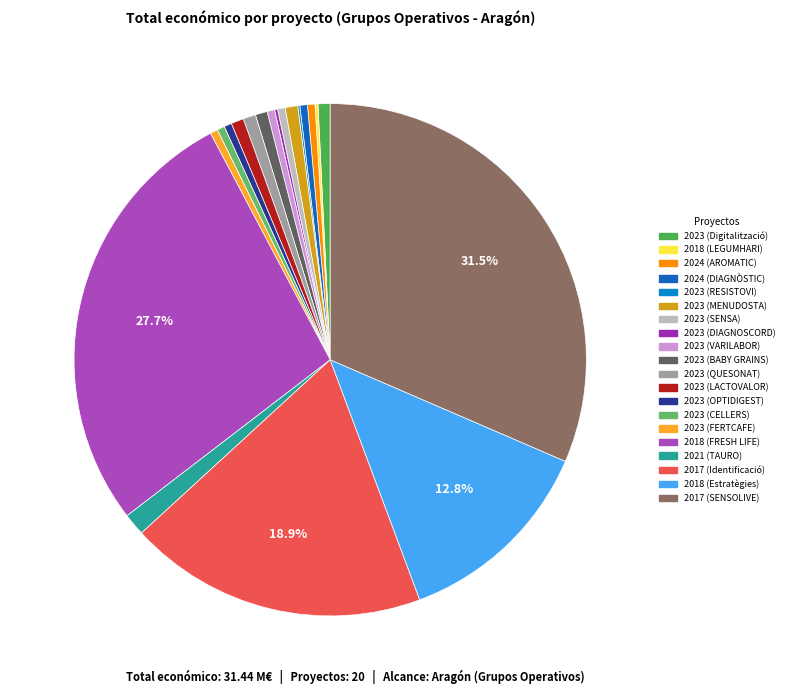

Does any single category account for the majority?

No